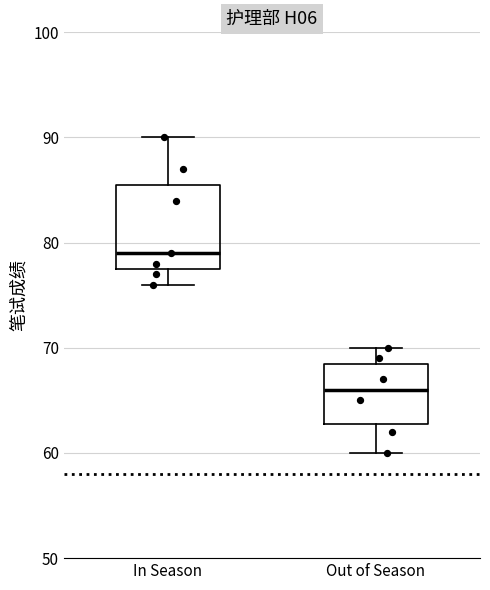

Reading left to right, read every box against the y-axis: the position of its median line, the range the box covers, and the ends of its whiskers. The values are not printed on the chart, so give them approximately, as read against the axis.

In Season: median 79, box 78 to 86, whiskers 76 to 90
Out of Season: median 66, box 63 to 69, whiskers 60 to 70